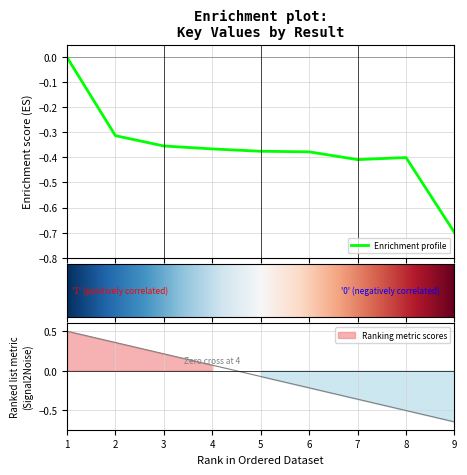

Between 6 and 4, which is larger?

4